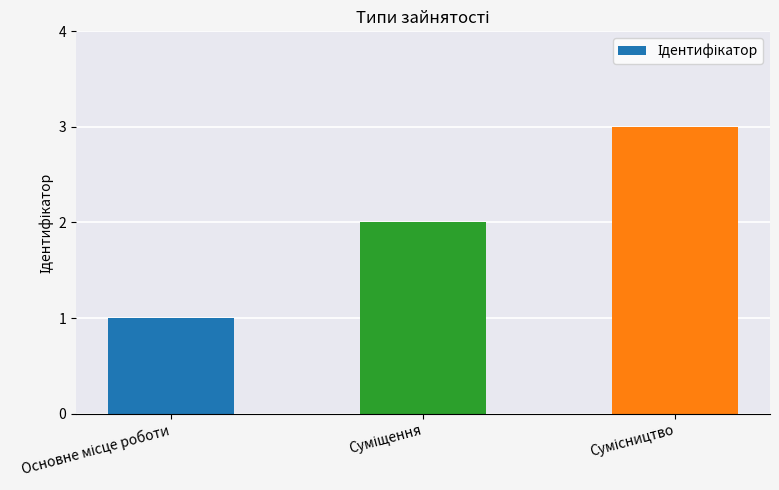

What is the greatest value displayed?

3